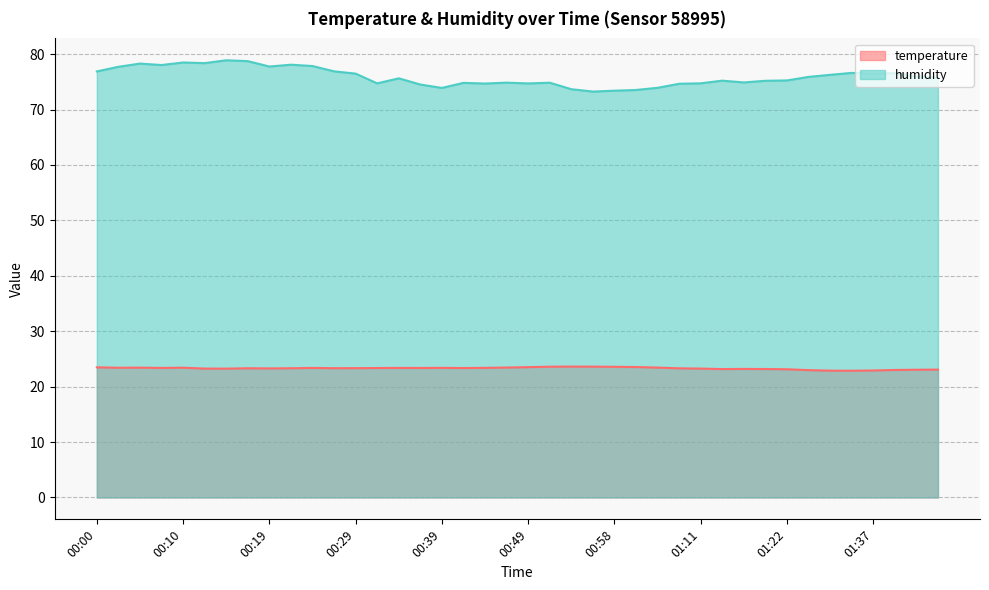

True or false: temperature and humidity cross at least once.

False